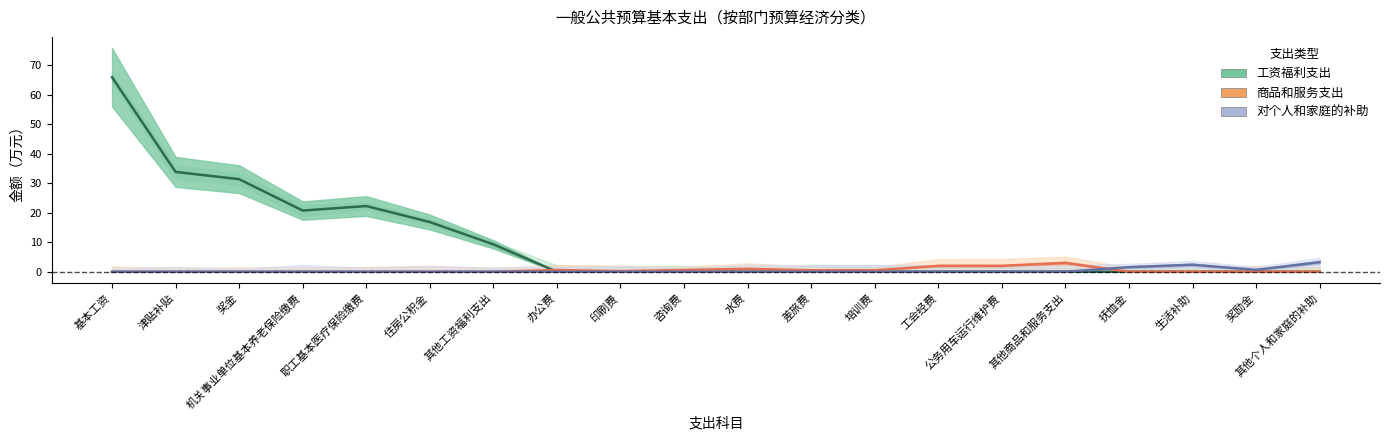

Does the chart display data point markers on the line(s)?

No